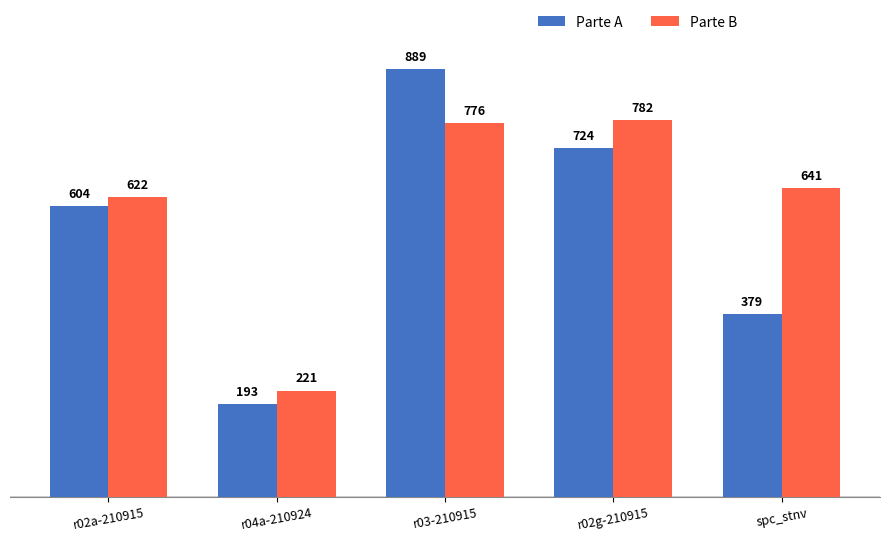

Is it true that Parte B equals 984 at r02a-210915?

False